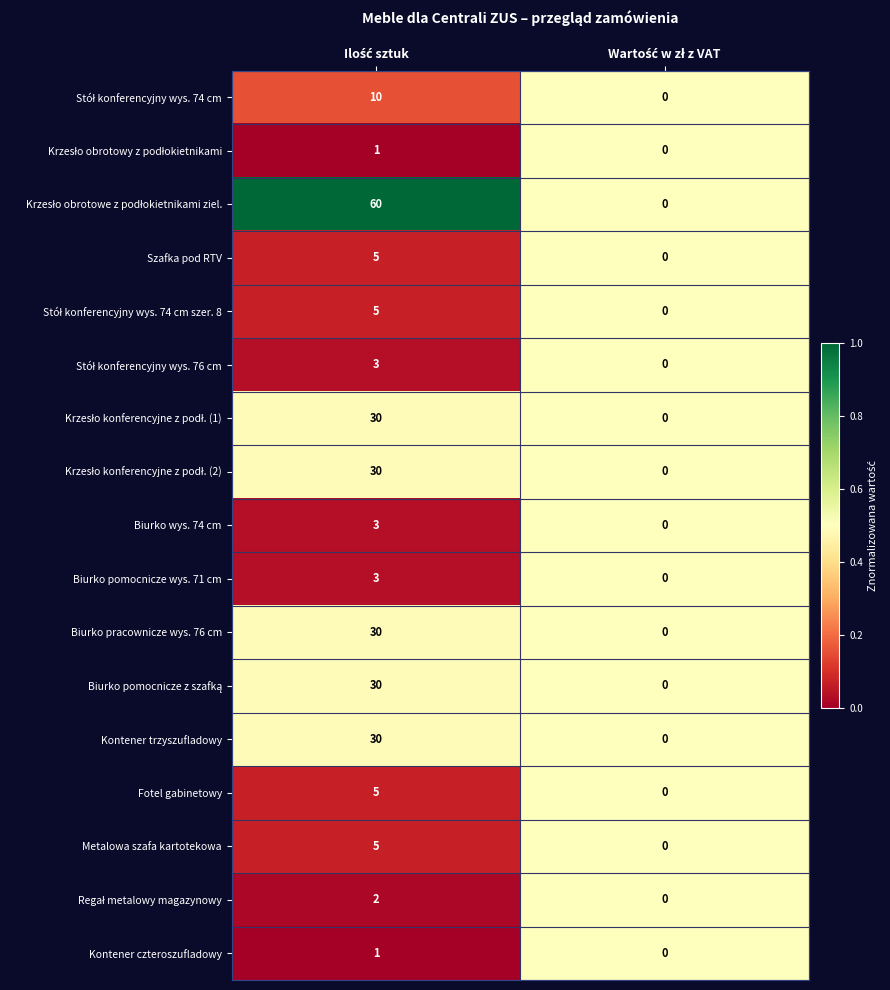

What is the greatest value displayed?

60